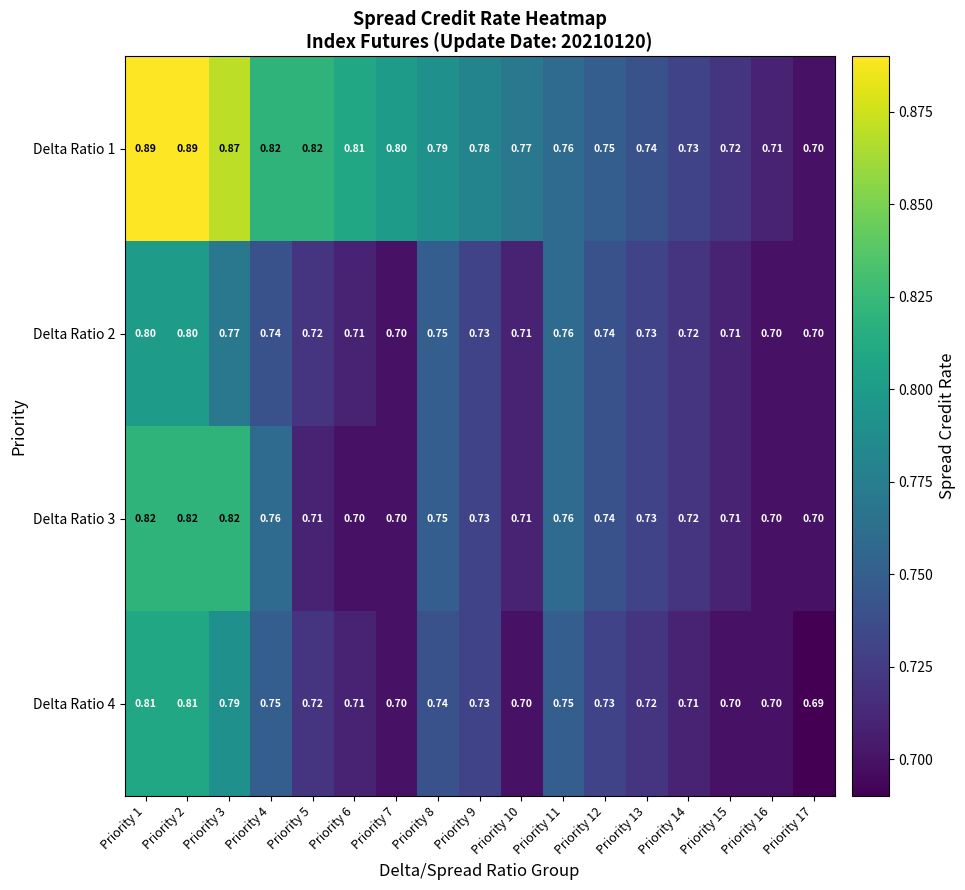

Is the value of Delta Ratio 3 at Priority 17 greater than the value of Delta Ratio 1 at Priority 10?

No